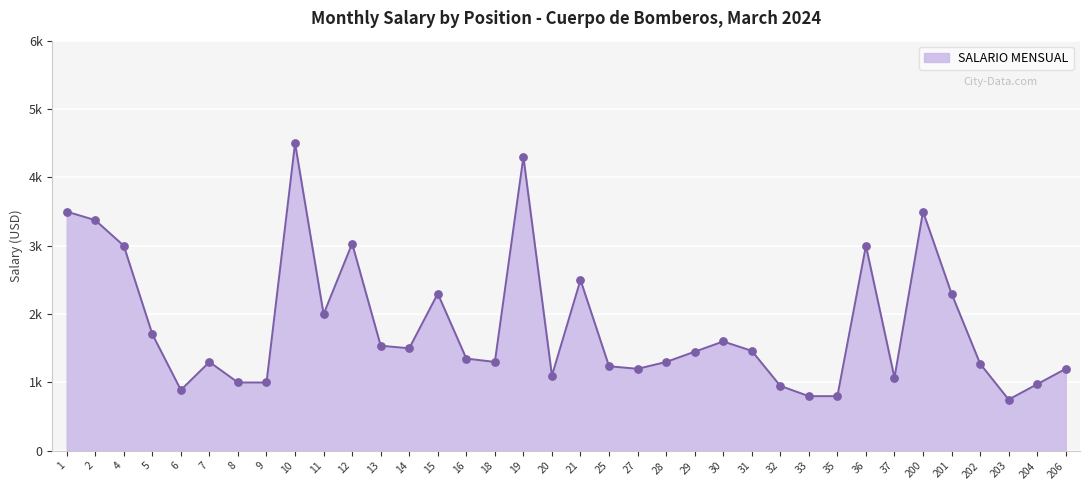

Which has a higher value, 16 or 19?

19